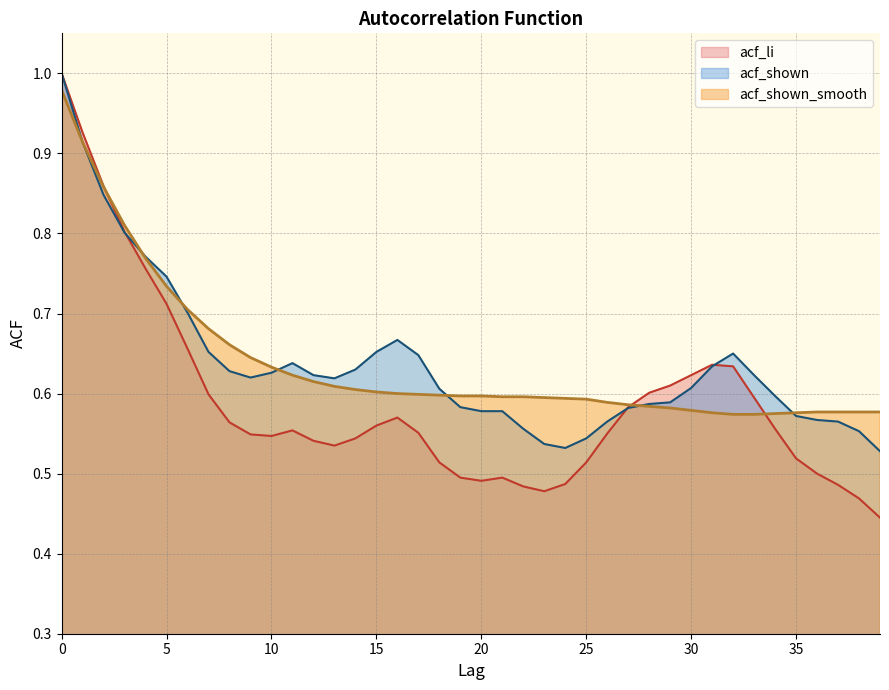

What is the value of the acf_li point at the 24th from the left?

0.5